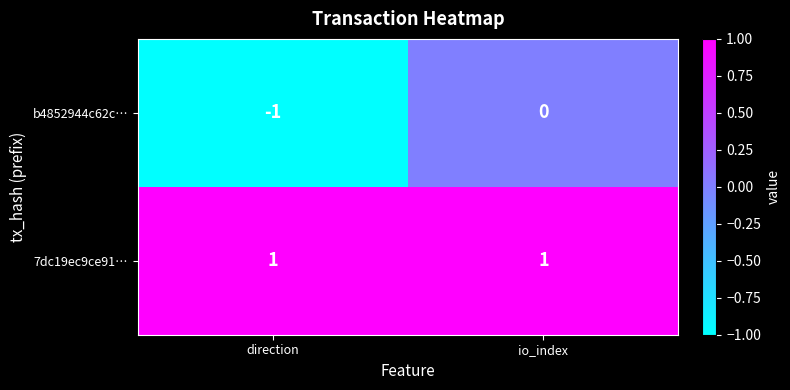

List the series in order of their peak value, highest first.

7dc19ec9ce91…, b4852944c62c…